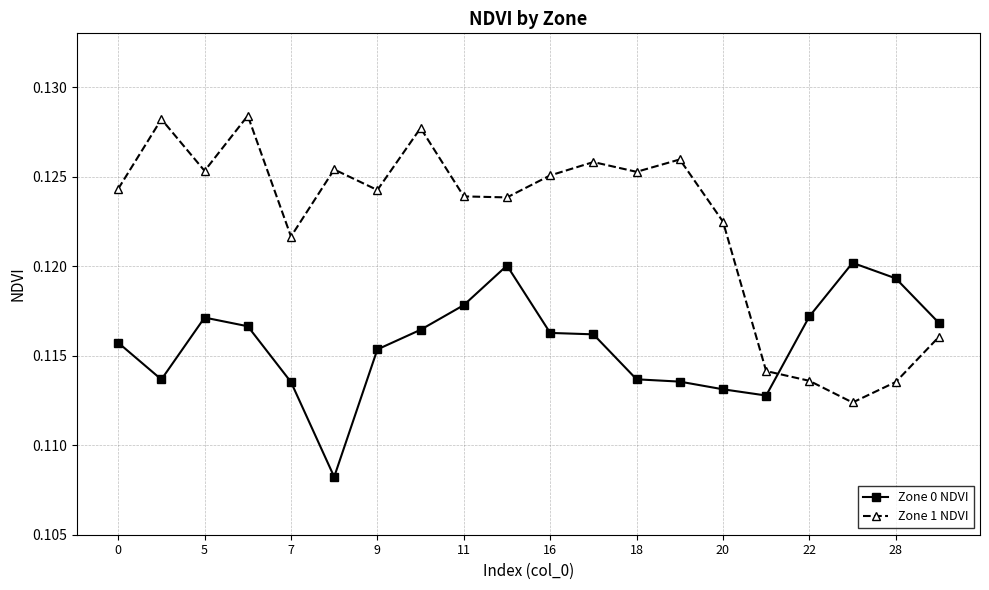

Which series has the largest total across all categories?

Zone 1 NDVI